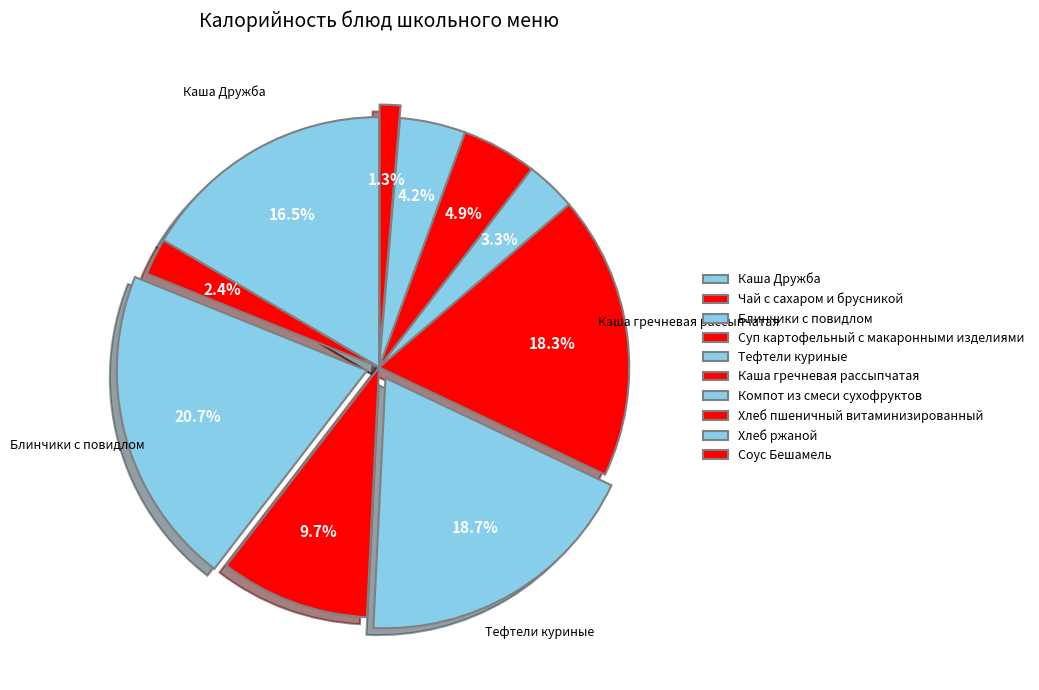

How many slices are in this pie chart?

10